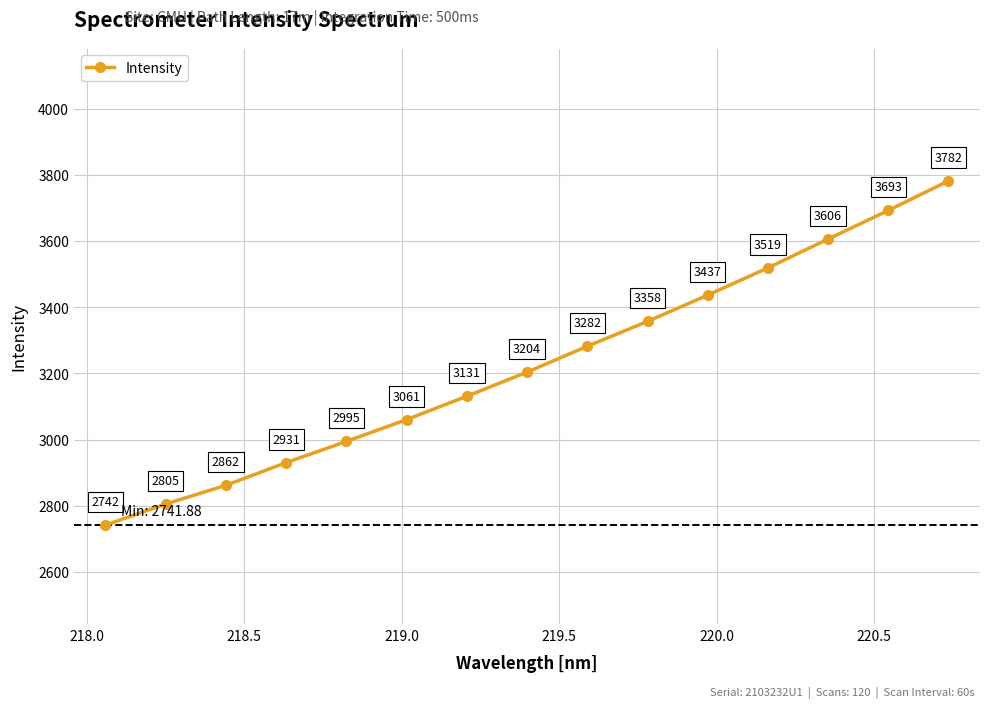

How many series are shown in this chart?

1